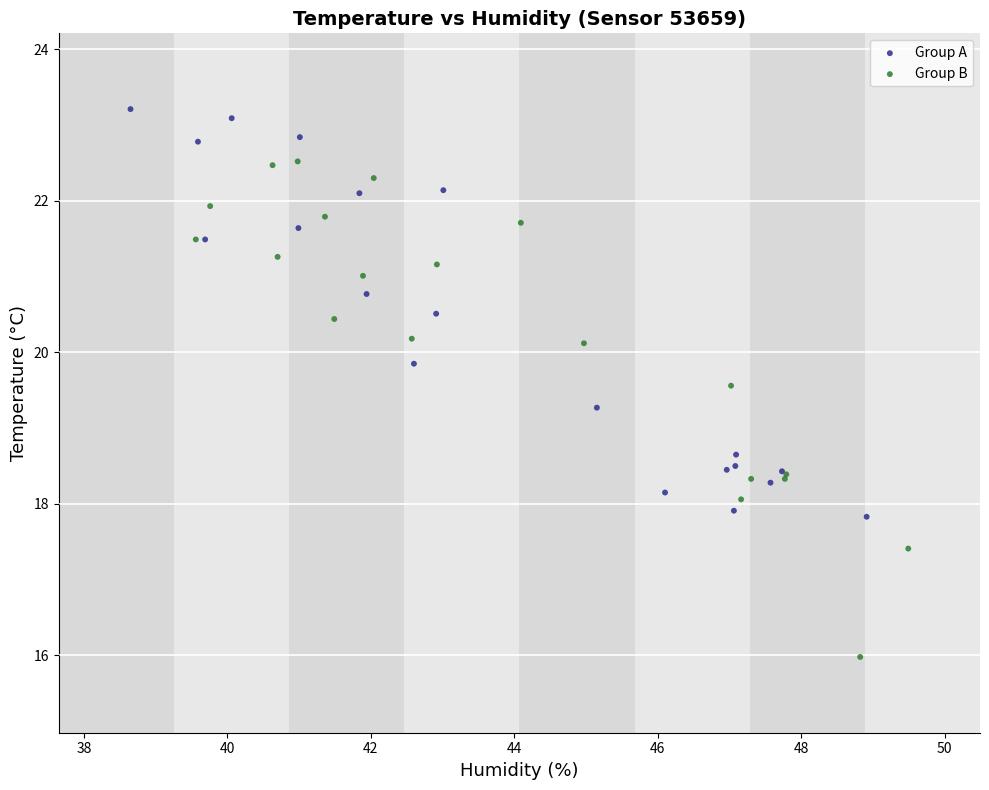

Which series reaches the maximum Y coordinate?

Group A